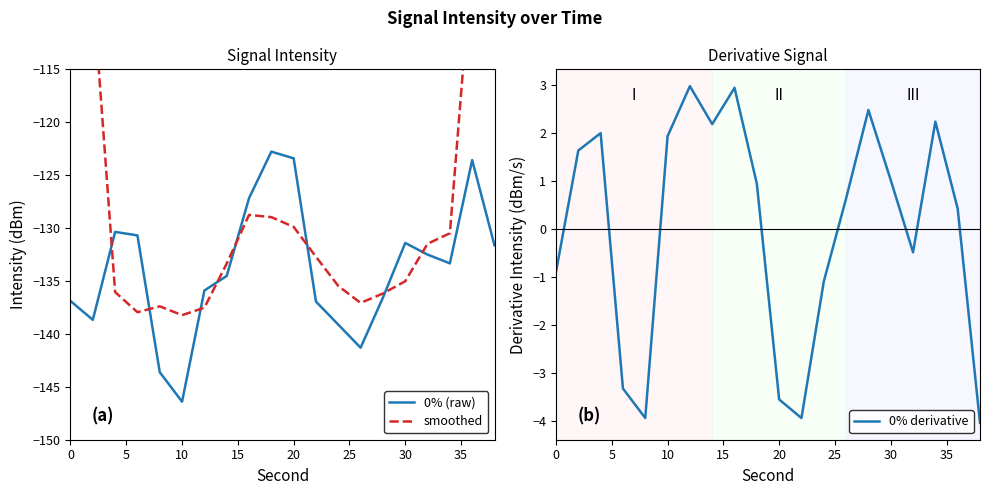

How many lines are shown in the chart?

3